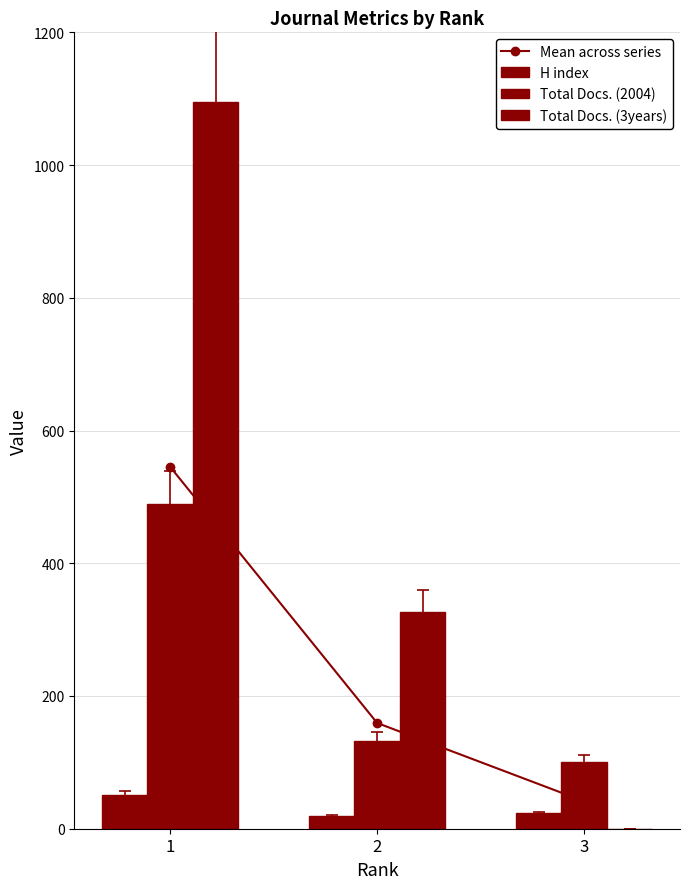

What is the difference between the maximum and minimum values in the H index series?

32.0